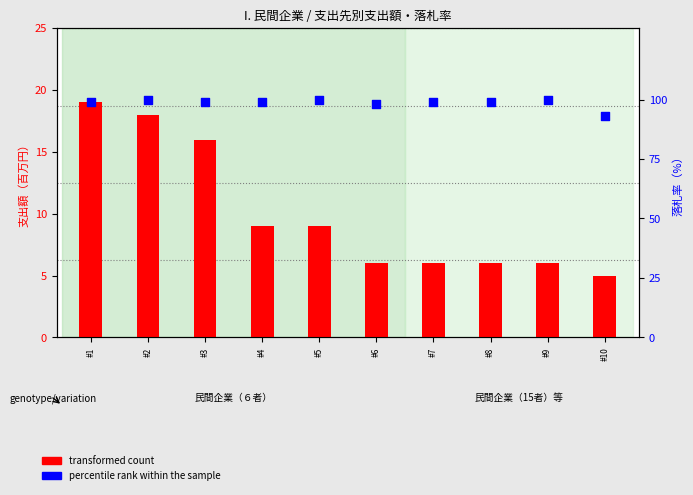

What is the total value across all series at #3?

115